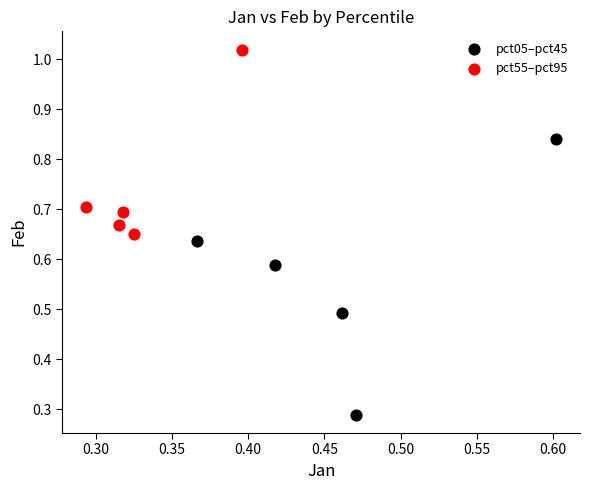

Which series has the widest spread of Y values?

pct05–pct45